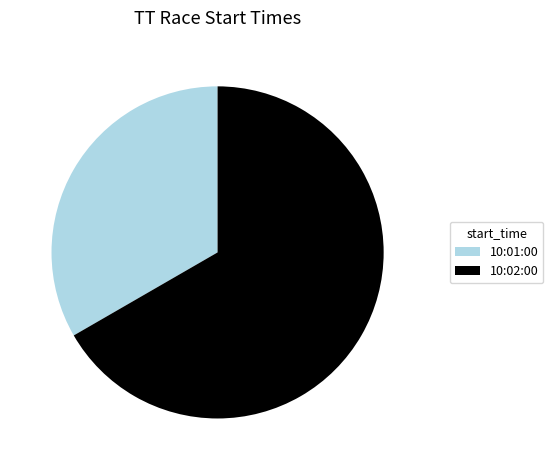

What is the ratio of the value at 10:02:00 to the value at 10:01:00?

2.0